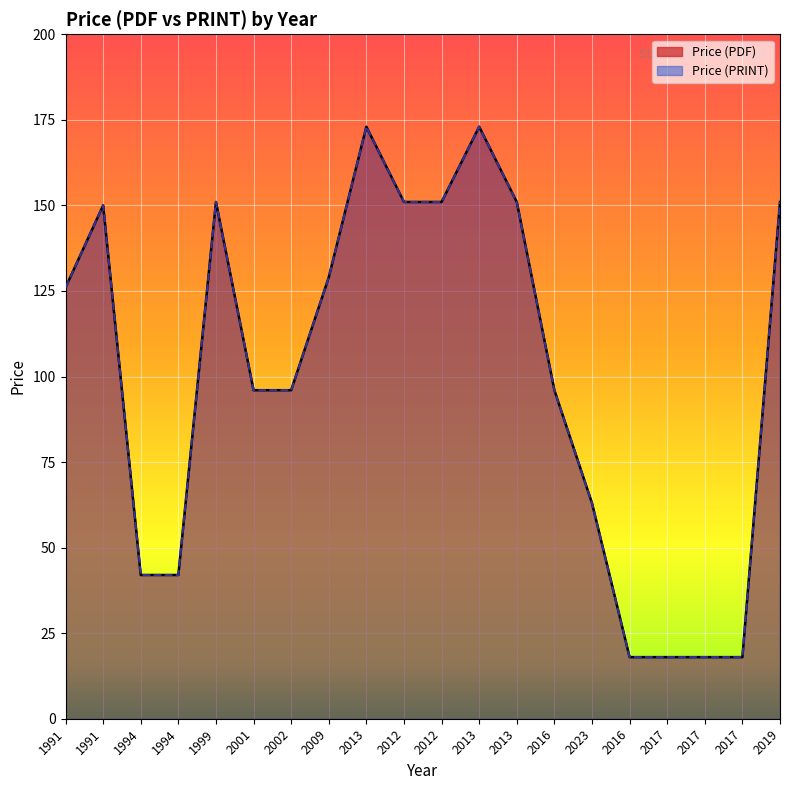

Read the Price (PRINT) value at 2009.

129